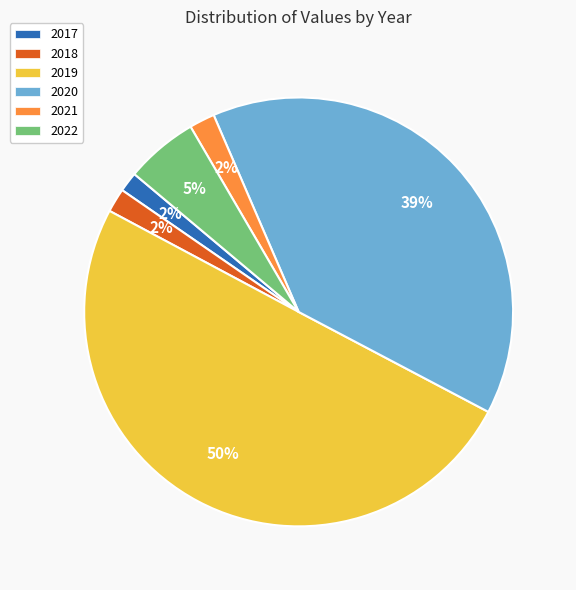

To the nearest percent, what is the combined percentage of 2021 and 2022?

7%